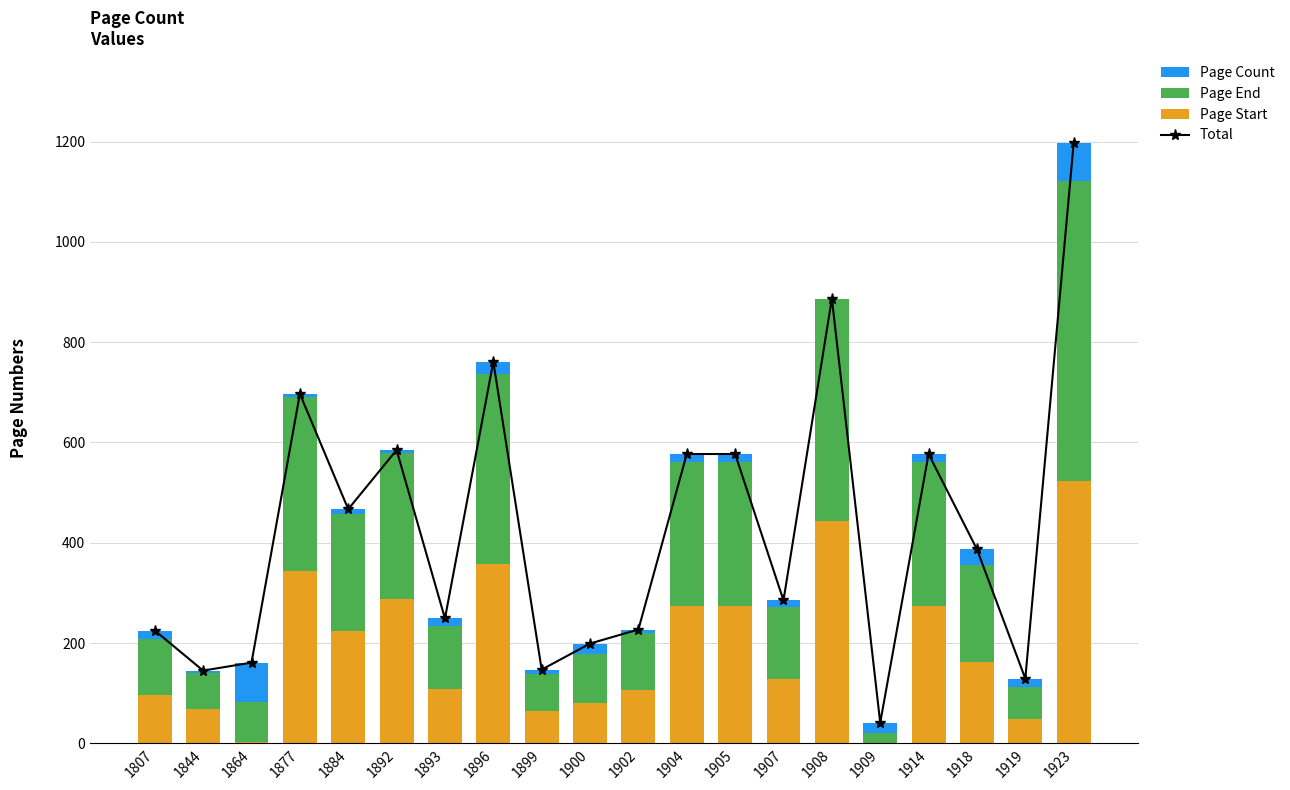

Which category has the lowest value in the Total series?

1909